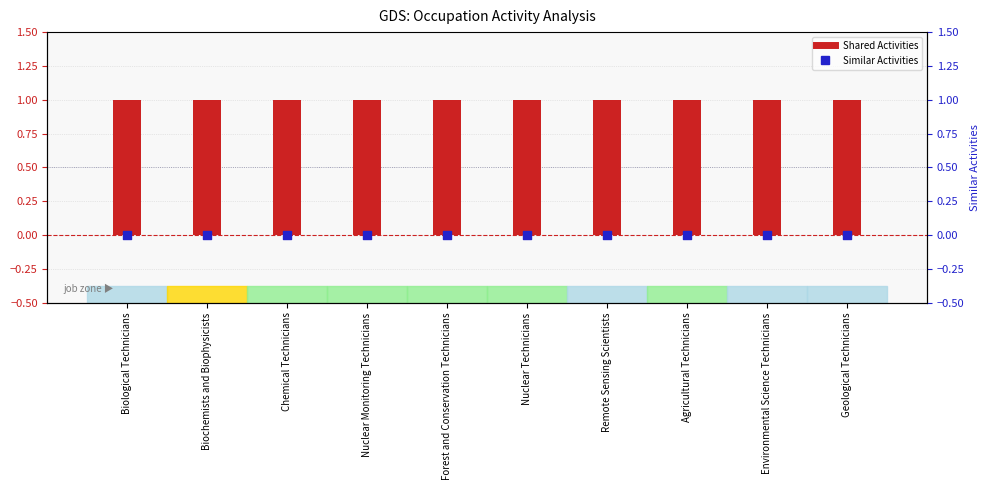

Which series reaches the minimum Y coordinate?

Similar Activities